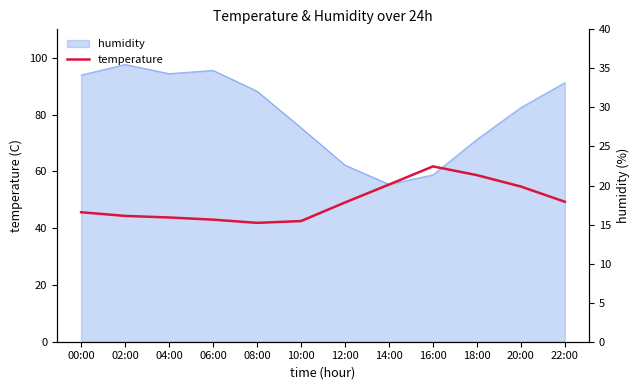

Where is the data nearest to the value 18?

22:00